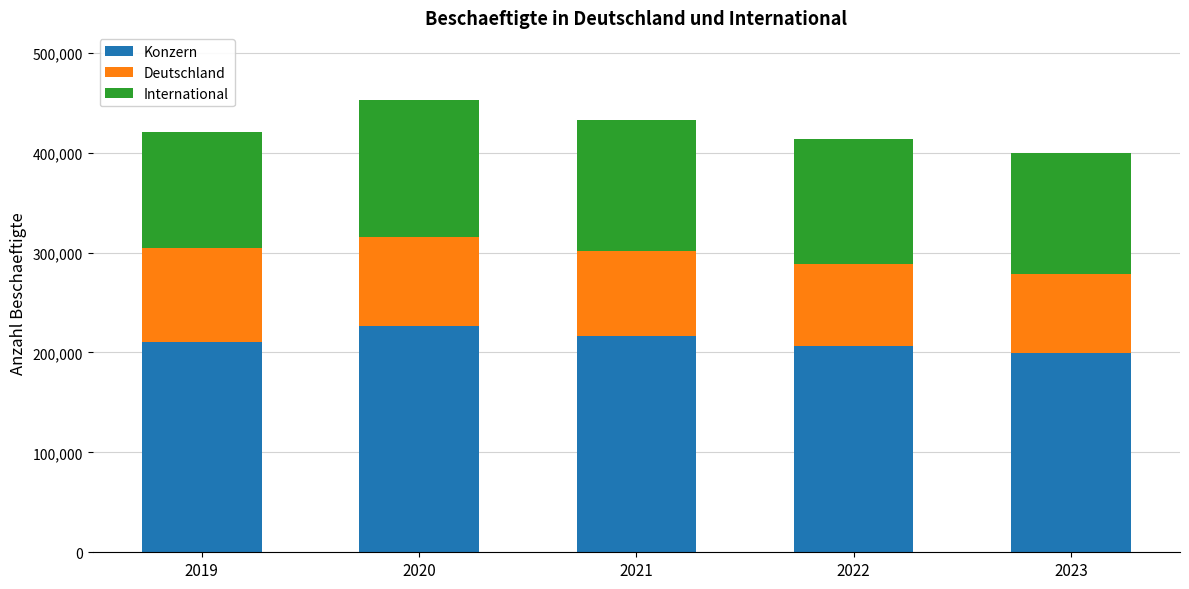

What is the difference between the maximum and minimum values in the Konzern series?

26639